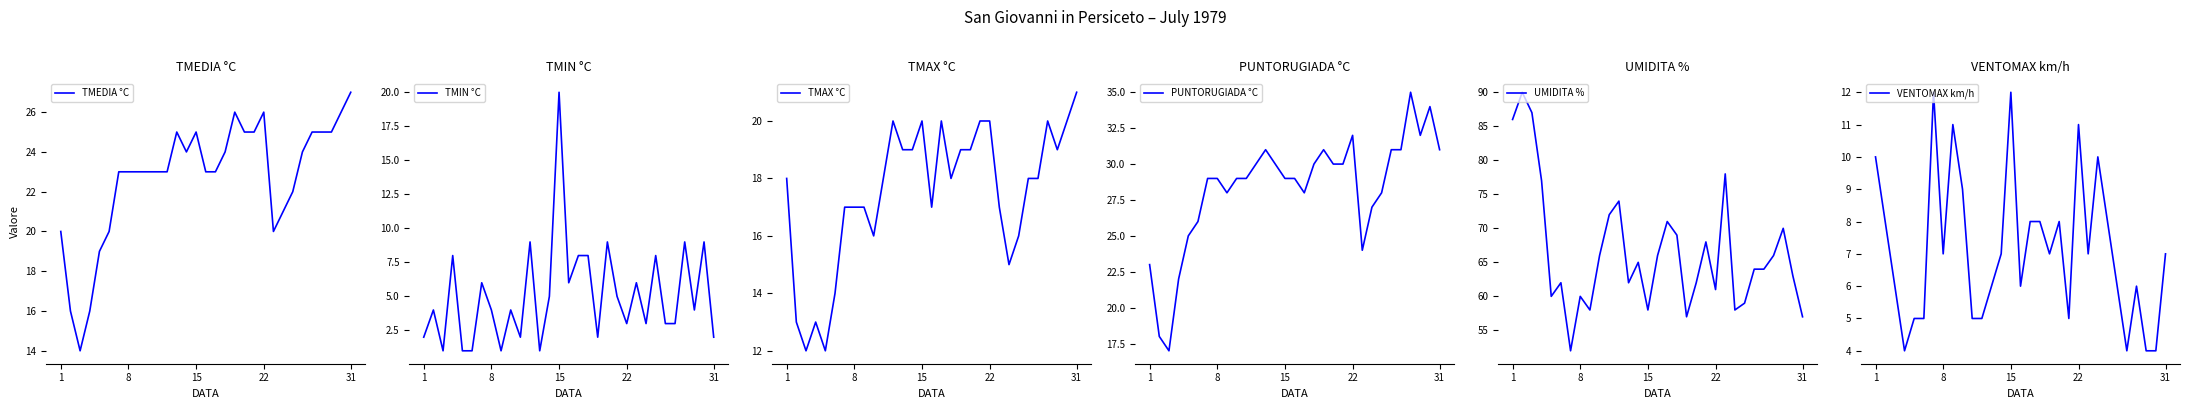

What is the maximum value for TMEDIA °C?

27